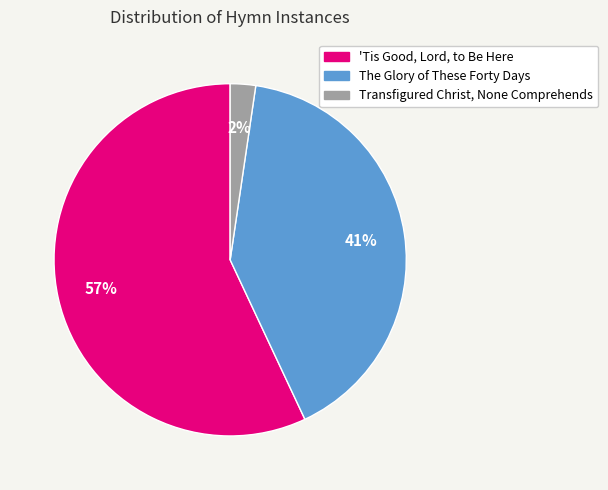

To the nearest percent, what portion does 'Tis Good, Lord, to Be Here represent?

57%